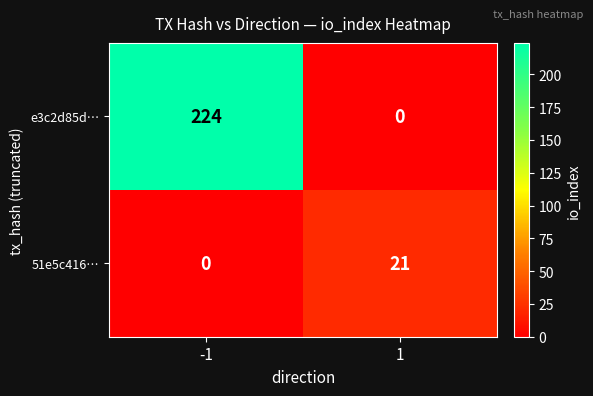

What is the difference between the maximum and minimum values in the 51e5c416… series?

21